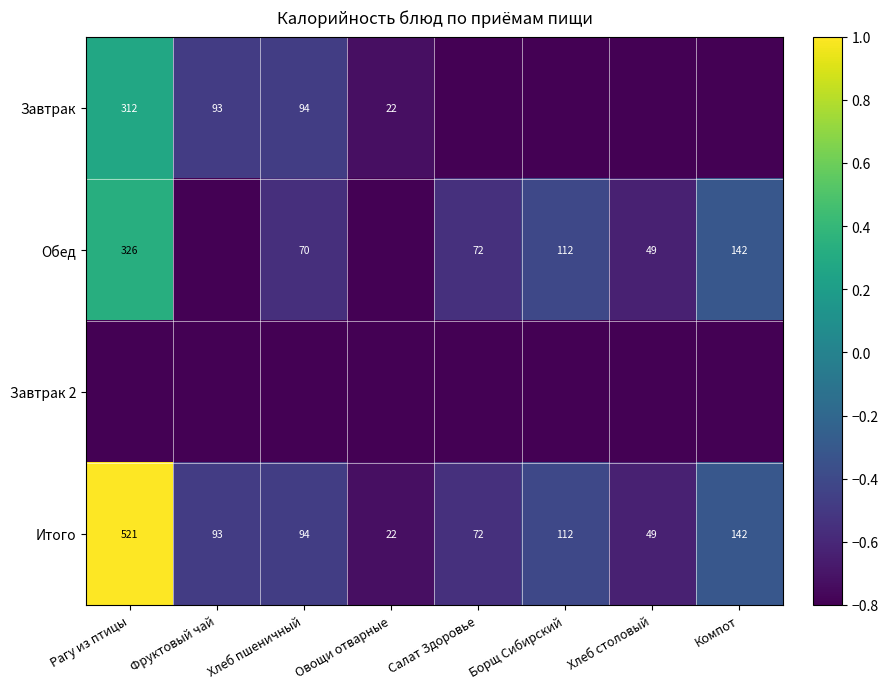

What is the lowest value of the Итого series?

22.0